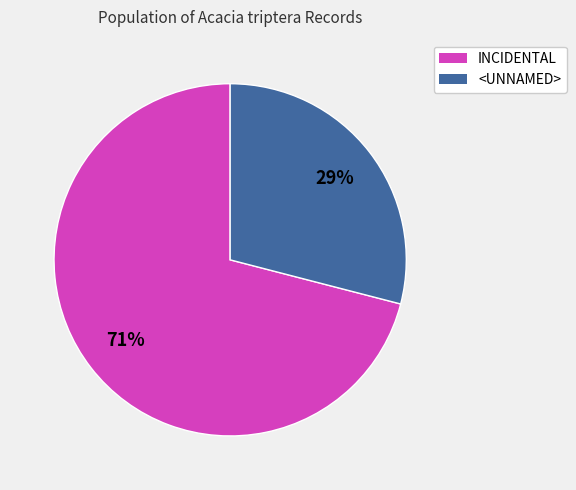

True or false: <UNNAMED> accounts for 29% of the total.

True